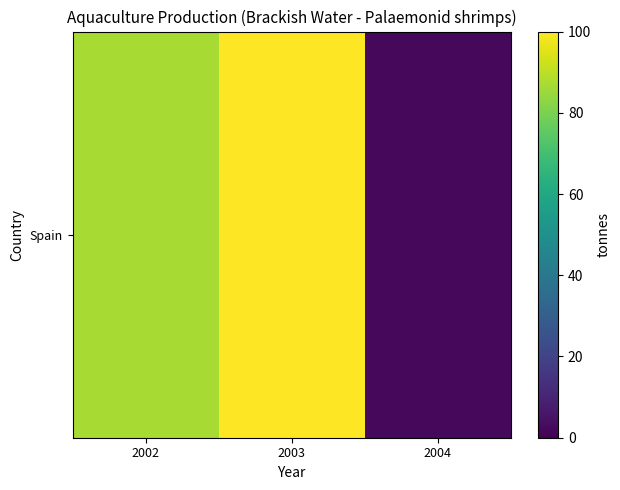

Where is the data nearest to the value 51?

2002